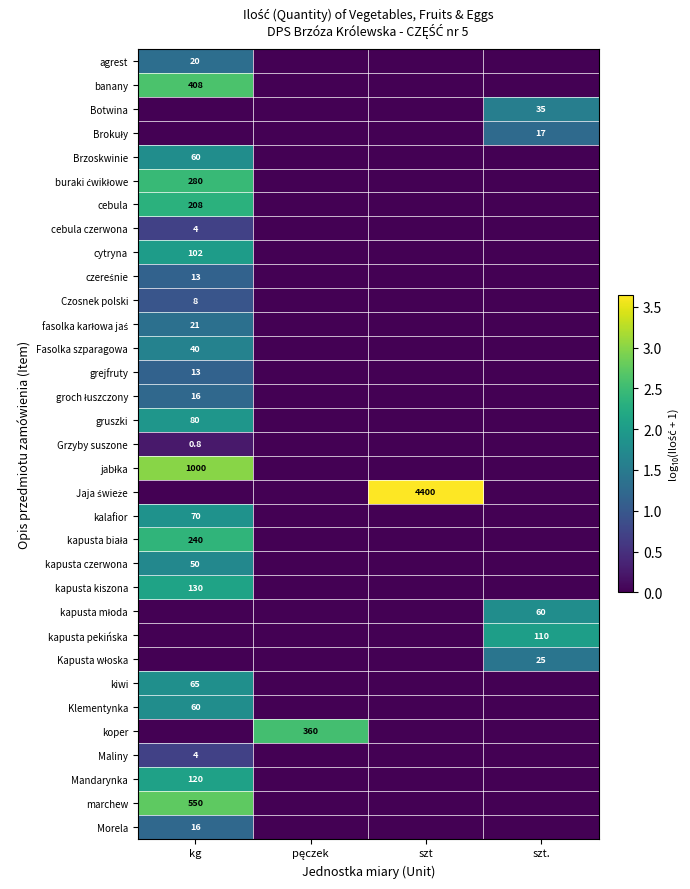

True or false: Morela has a value of 23.8 at kg.

False